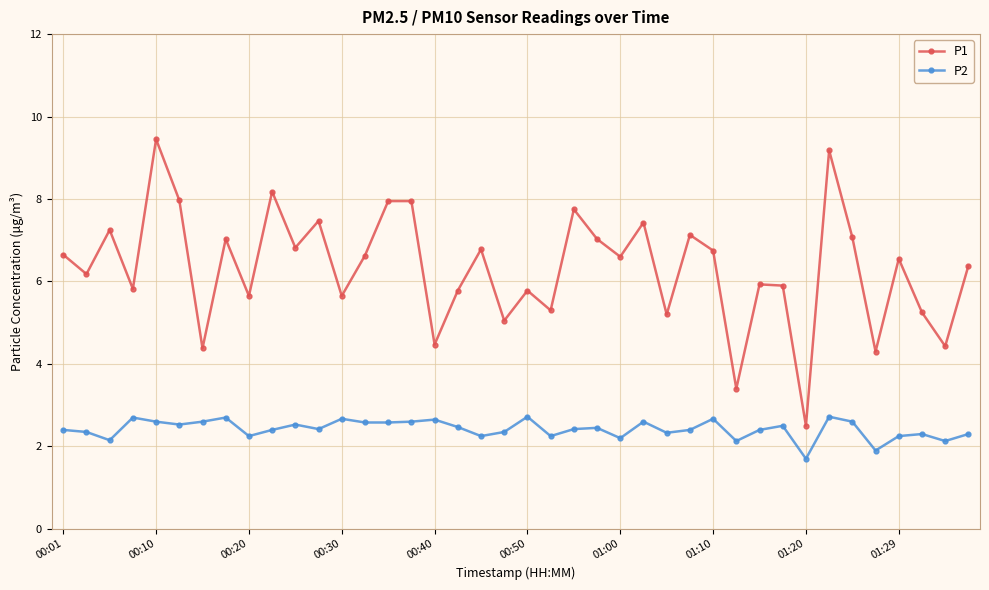

Which series has the largest total across all categories?

P1